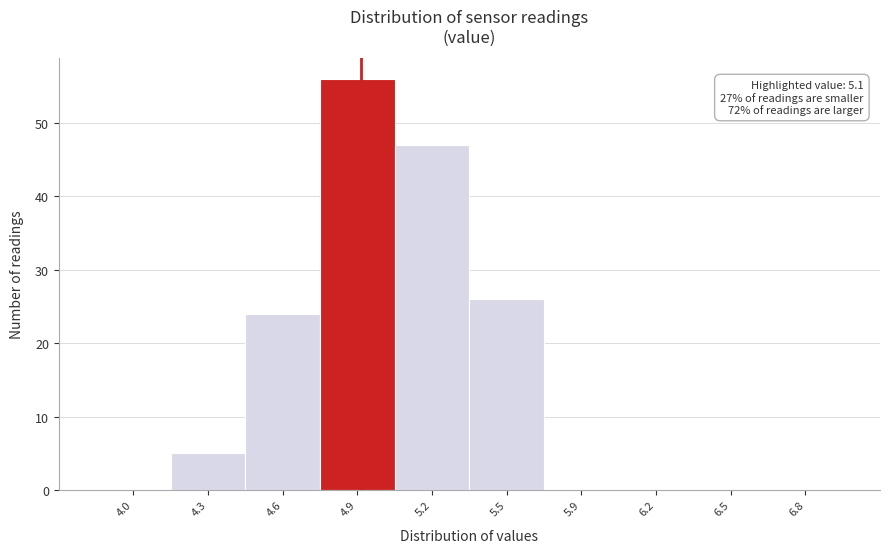

Reading left to right, transcribe all the data shown in this chart.

4.0=0	4.3=5	4.6=24	4.9=56	5.2=47	5.5=26	5.9=0	6.2=0	6.5=0	6.8=0